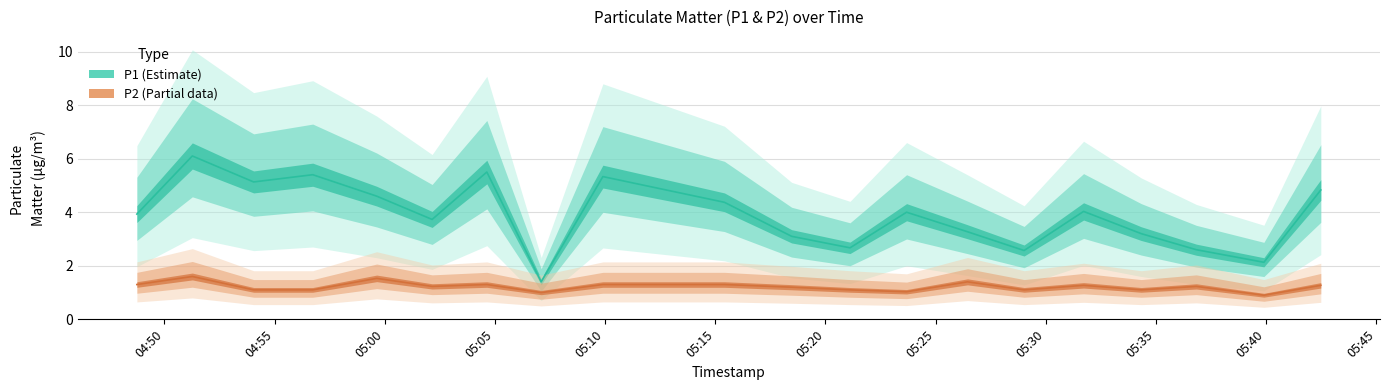

Rank the series by their average value, from lowest to highest.

P2, P1